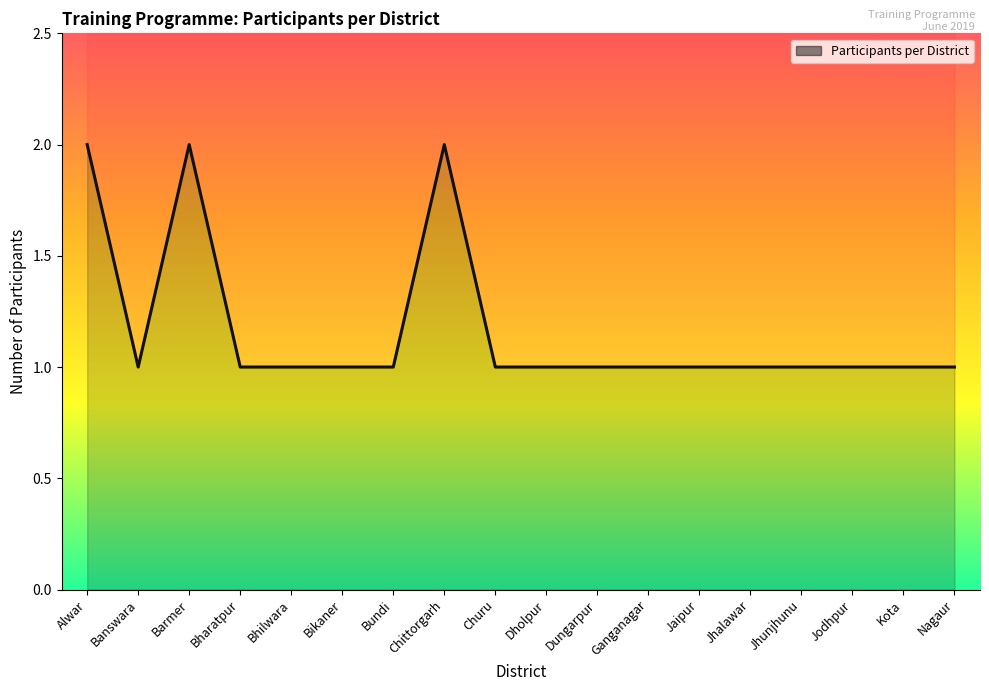

Rank the categories by value from highest to lowest.

Alwar, Barmer, Chittorgarh, Banswara, Bharatpur, Bhilwara, Bikaner, Bundi, Churu, Dholpur, Dungarpur, Ganganagar, Jaipur, Jhalawar, Jhunjhunu, Jodhpur, Kota, Nagaur